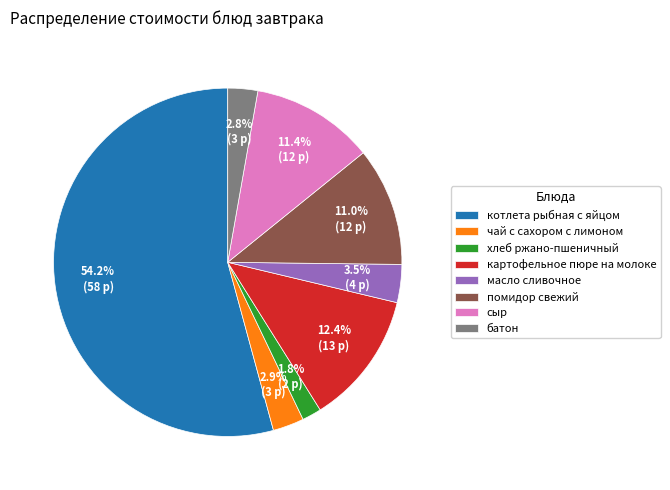

What is the smallest slice in the pie chart?

хлеб ржано-пшеничный